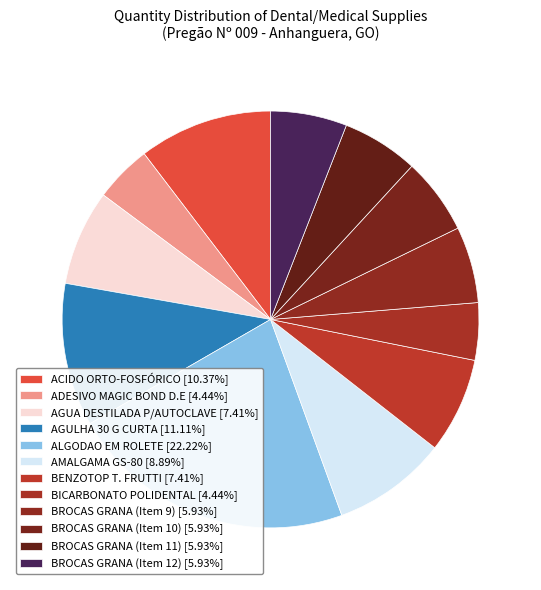

Does AGUA DESTILADA P/AUTOCLAVE represent more than half of the total?

No